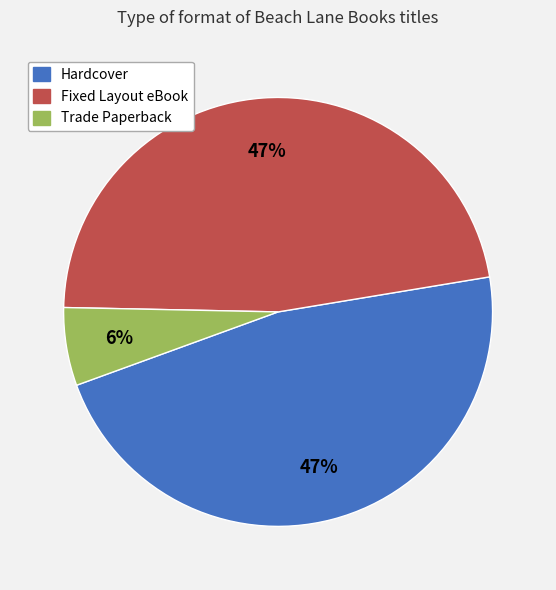

The Fixed Layout eBook slice represents 58% of the pie. True or false?

False